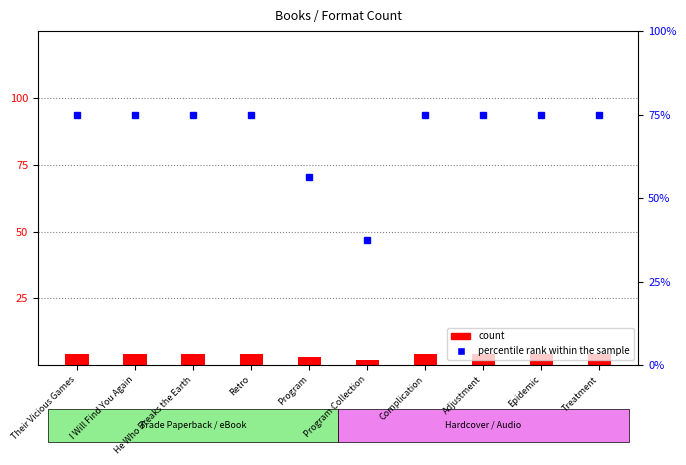

What is the difference between the maximum and minimum values?

2